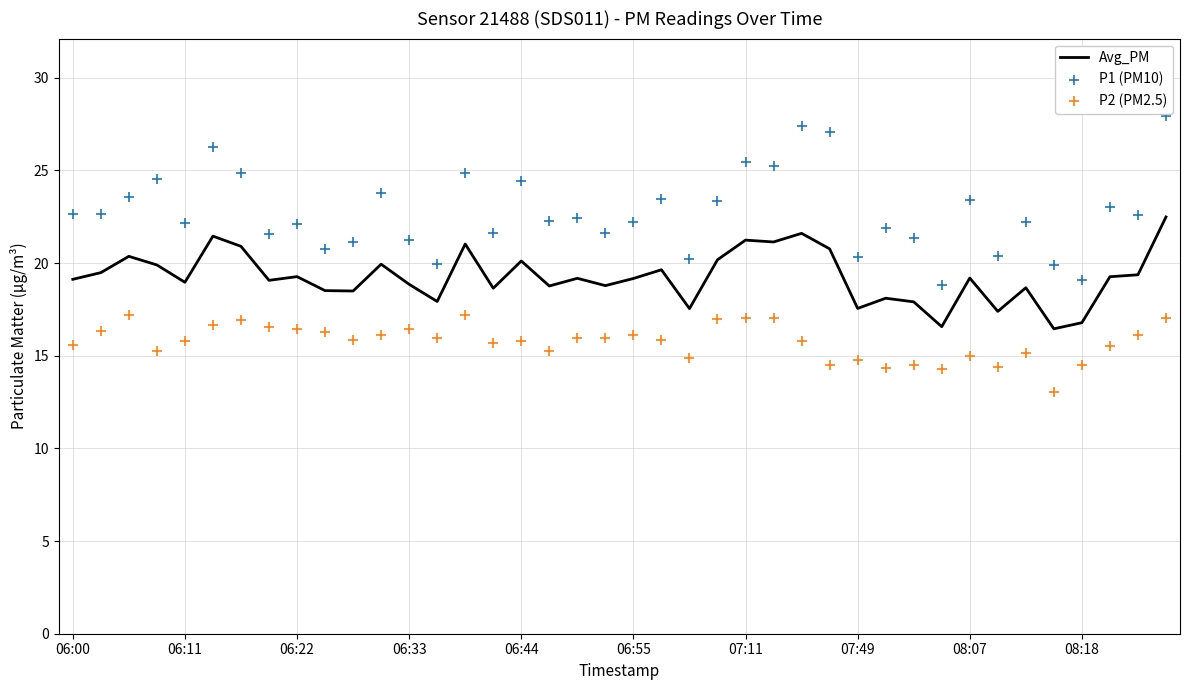

Which series reaches the minimum Y coordinate?

P2 (PM2.5)